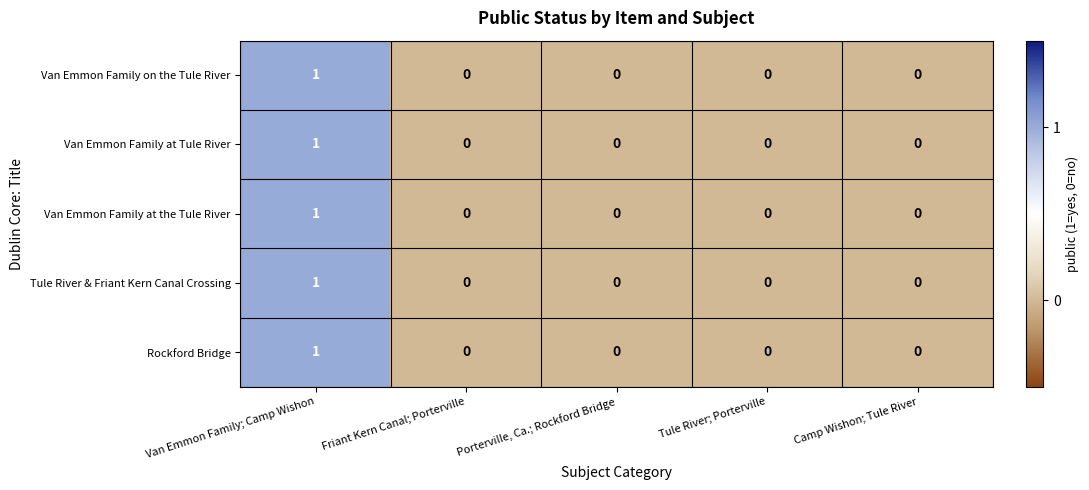

At which label does Rockford Bridge reach its peak?

Van Emmon Family; Camp Wishon